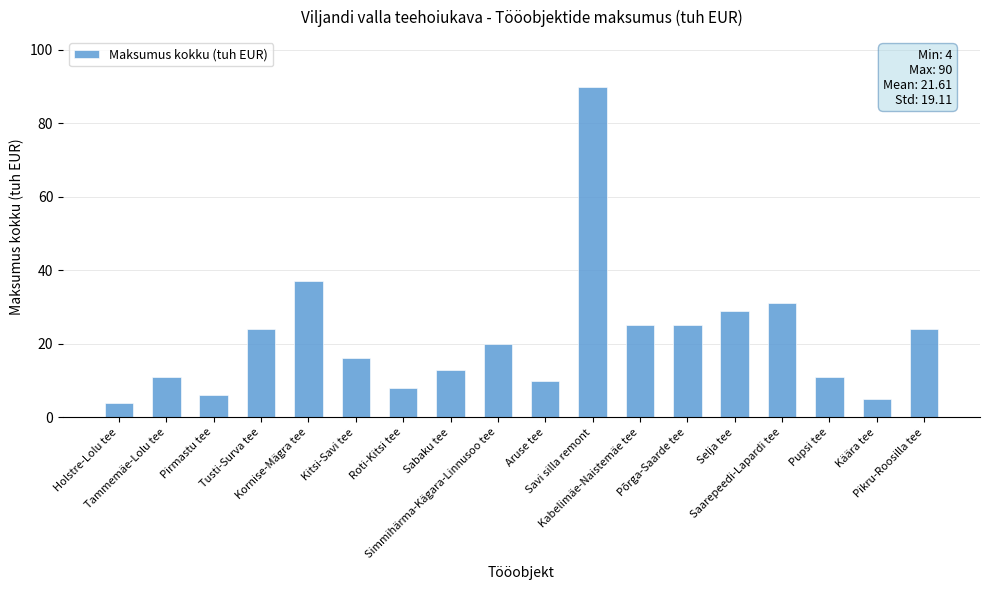

The chart shows a value of 13 at Roti-Kitsi tee. True or false?

False